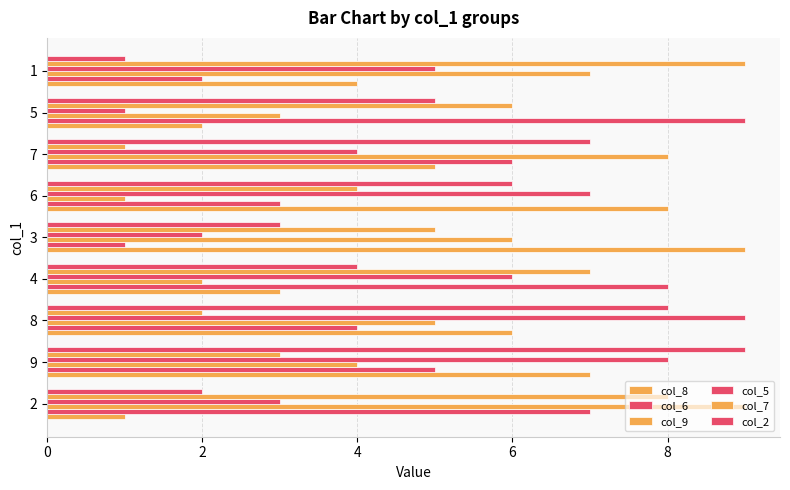

Count the number of categories in the chart.

9